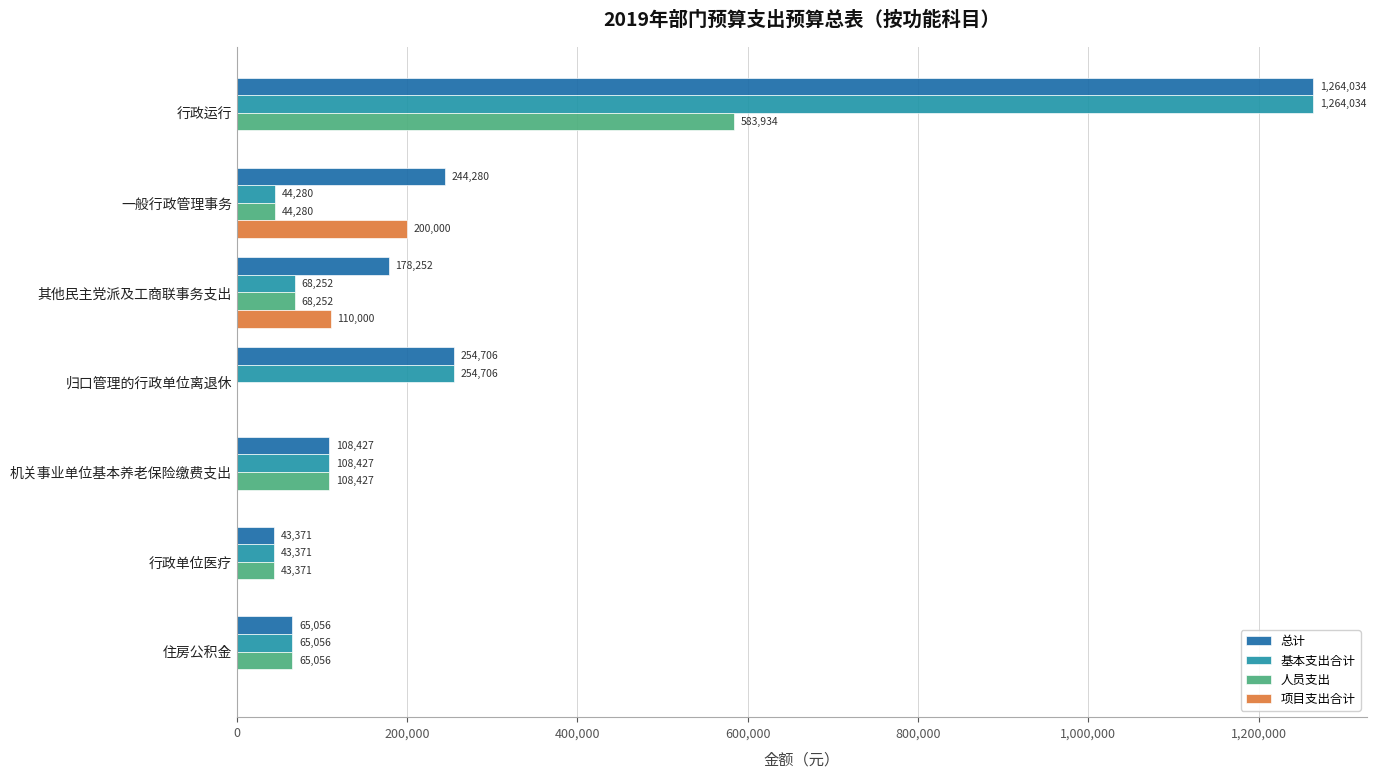

What is the maximum value for 人员支出?

583934.0